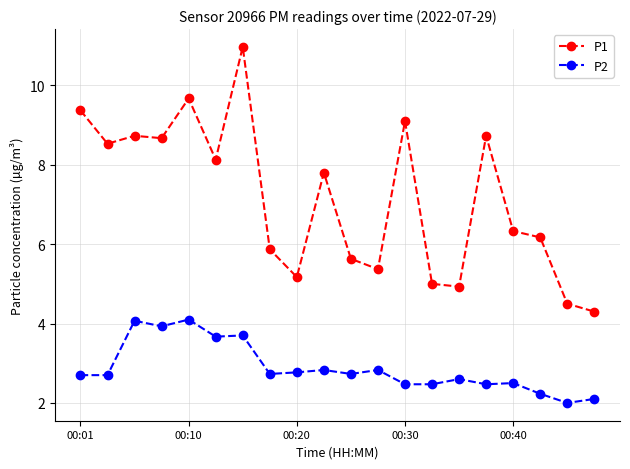

List the series in order of their overall mean, highest first.

P1, P2